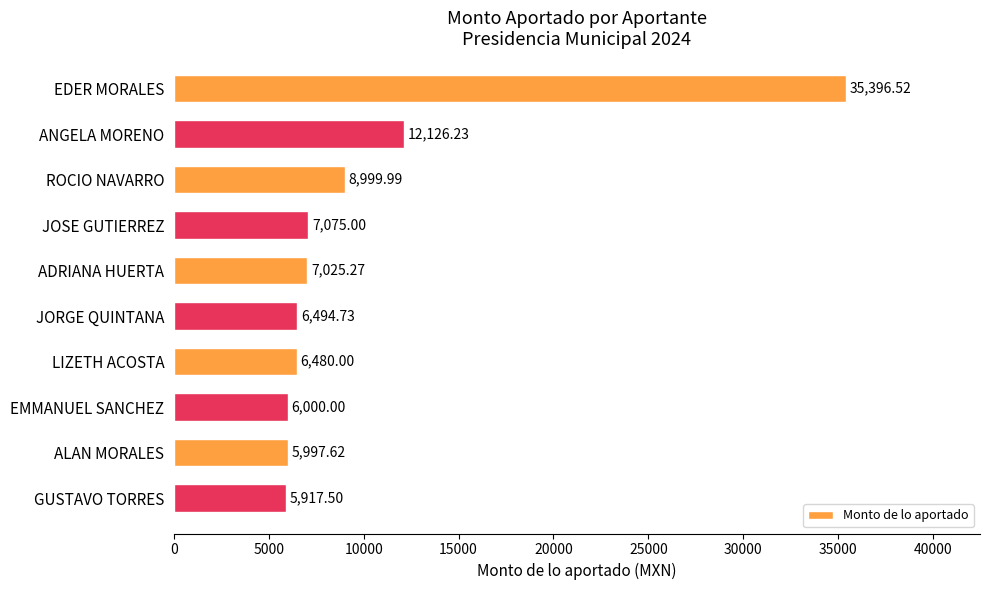

What is the difference between the maximum and minimum values?

29479.0